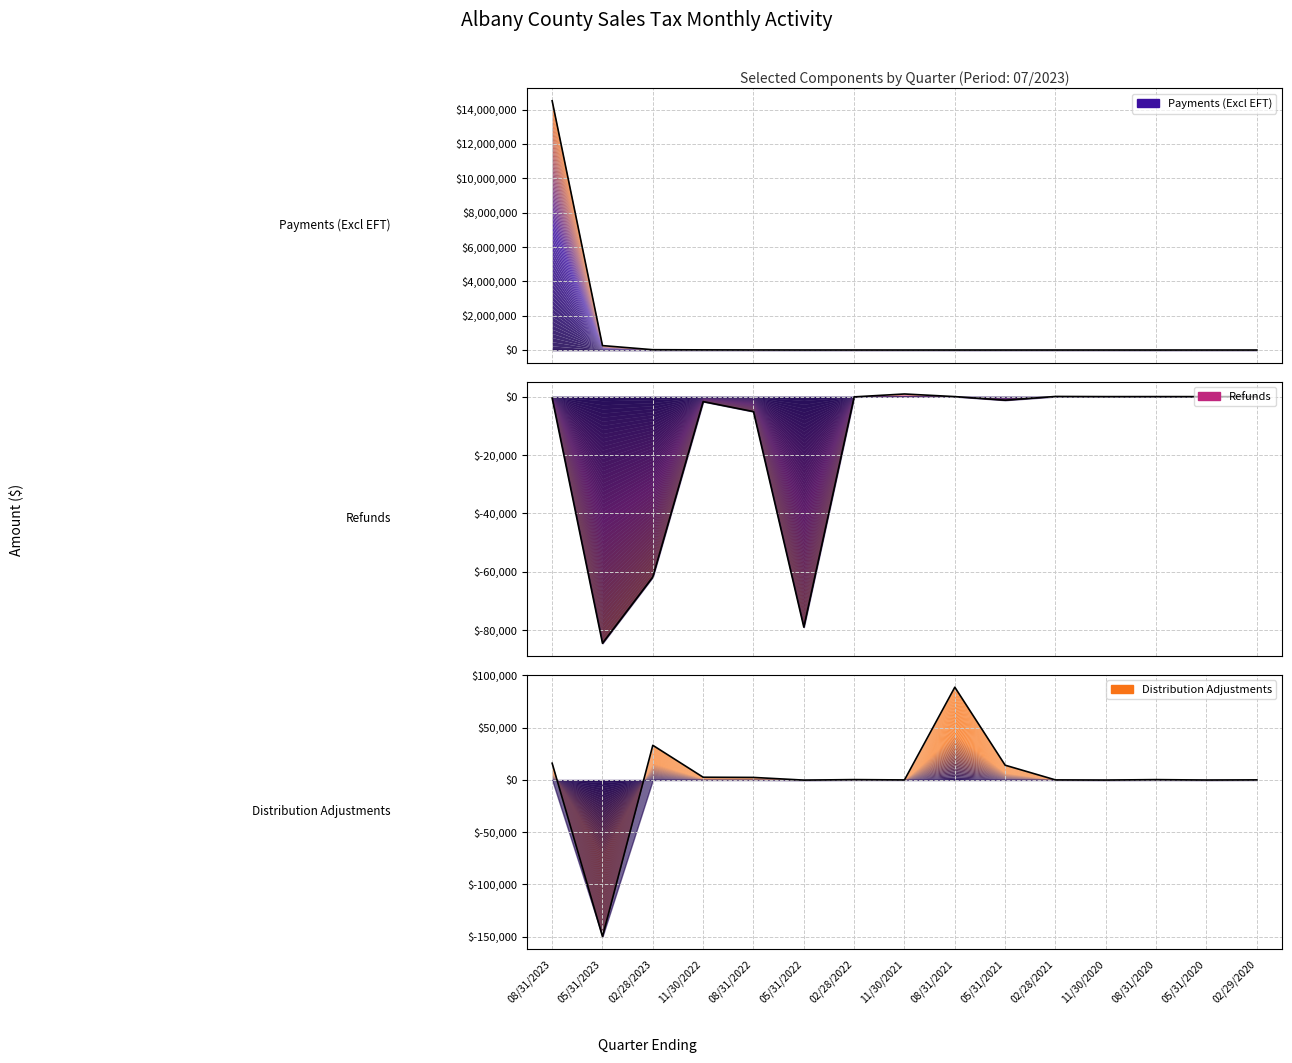

How many interior local valleys does the Refunds series have?

4